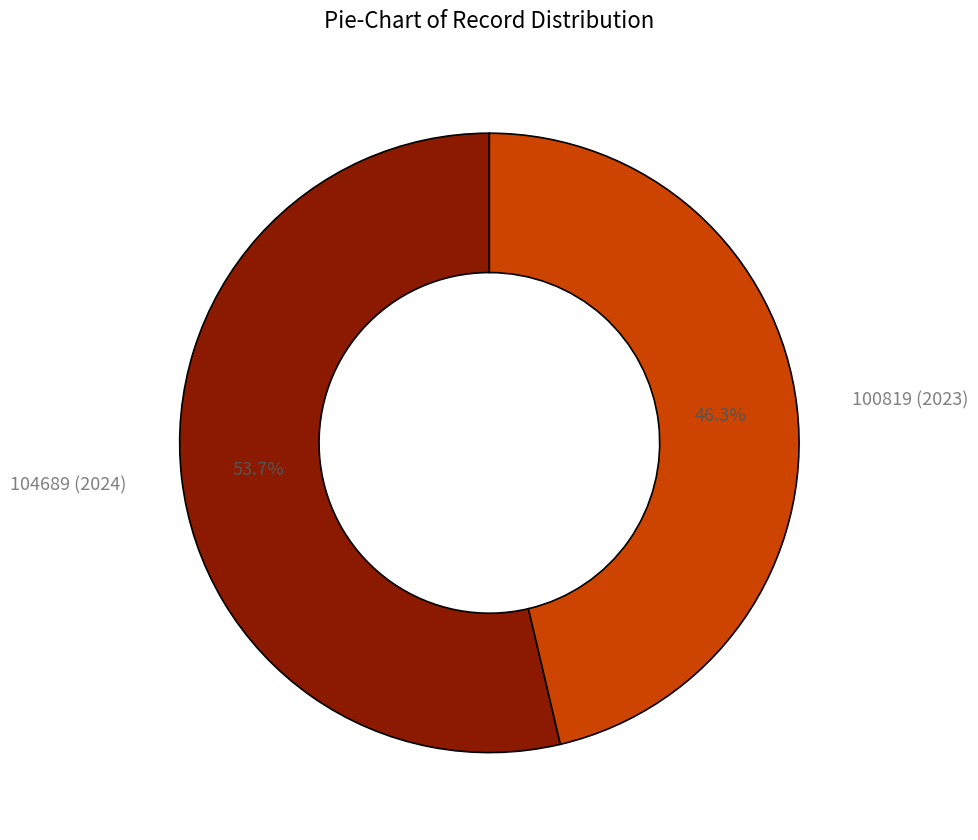

Is there any slice that represents more than half of the pie?

Yes